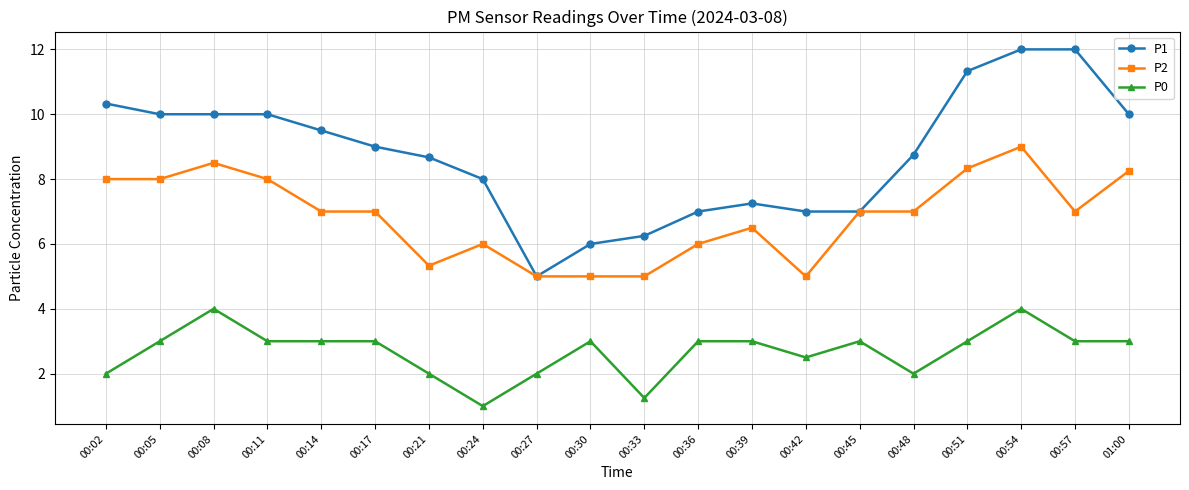

What is the sum of the P1 values at 00:14 and 00:33?

15.8